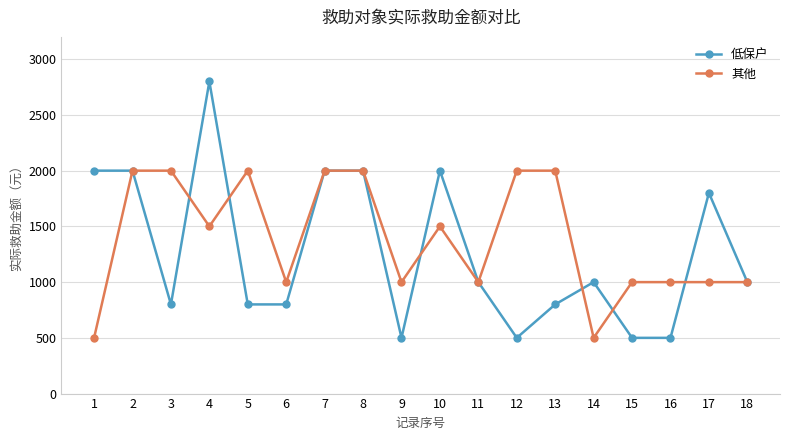

At 15, list the series in order from largest to smallest.

其他, 低保户